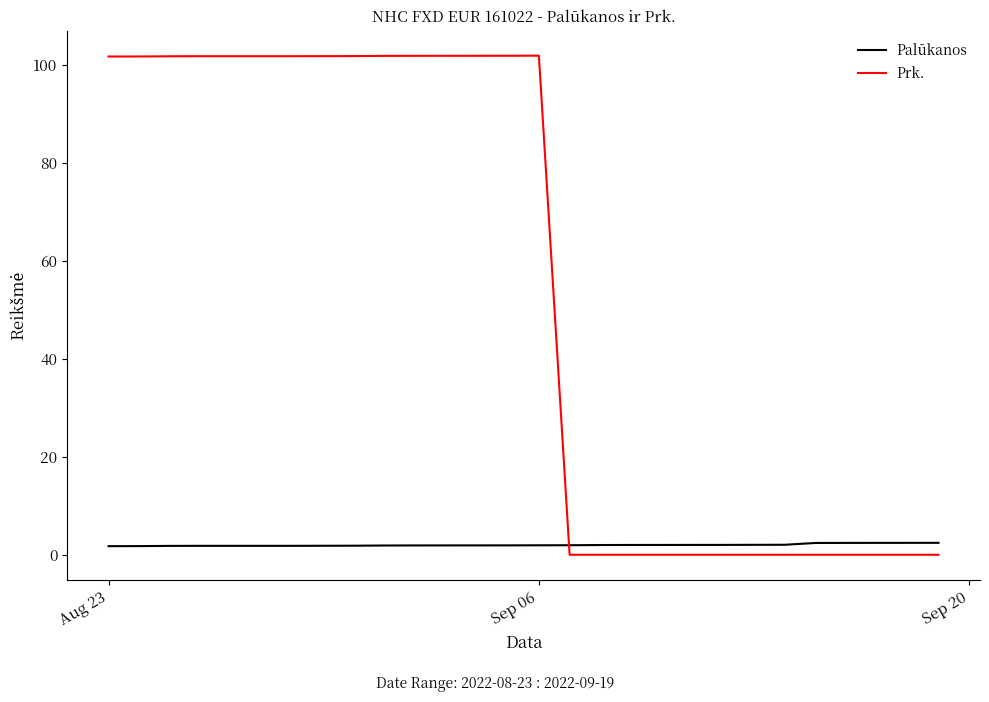

How many times do Palūkanos and Prk. cross each other?

1